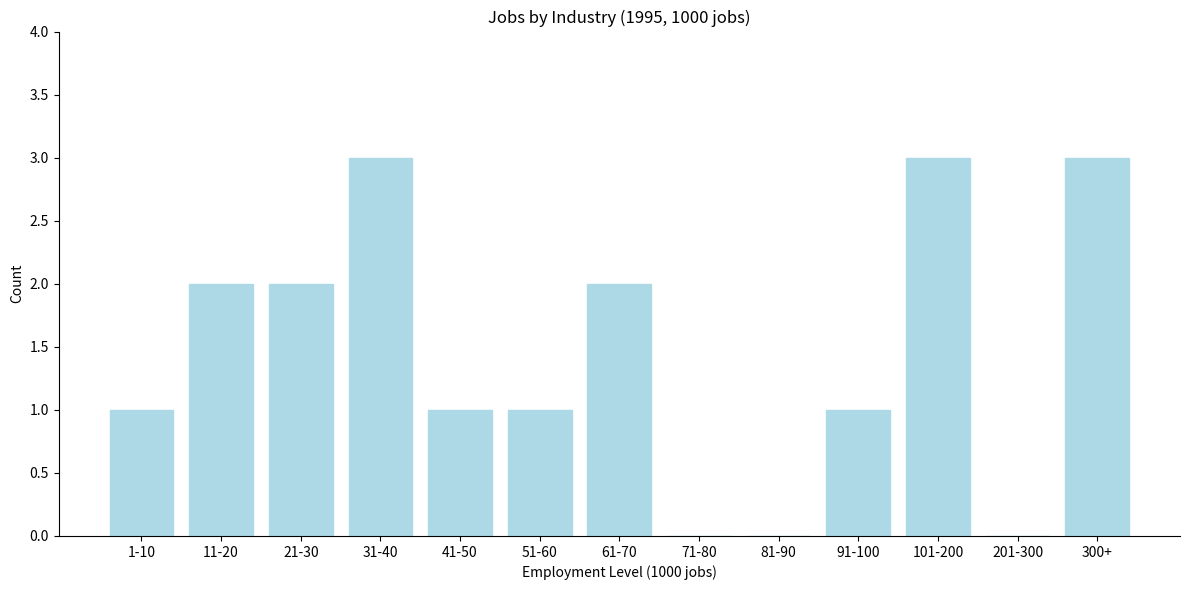

Reading left to right, extract all data points from this chart.

1-10=1	11-20=2	21-30=2	31-40=3	41-50=1	51-60=1	61-70=2	71-80=0	81-90=0	91-100=1	101-200=3	201-300=0	300+=3